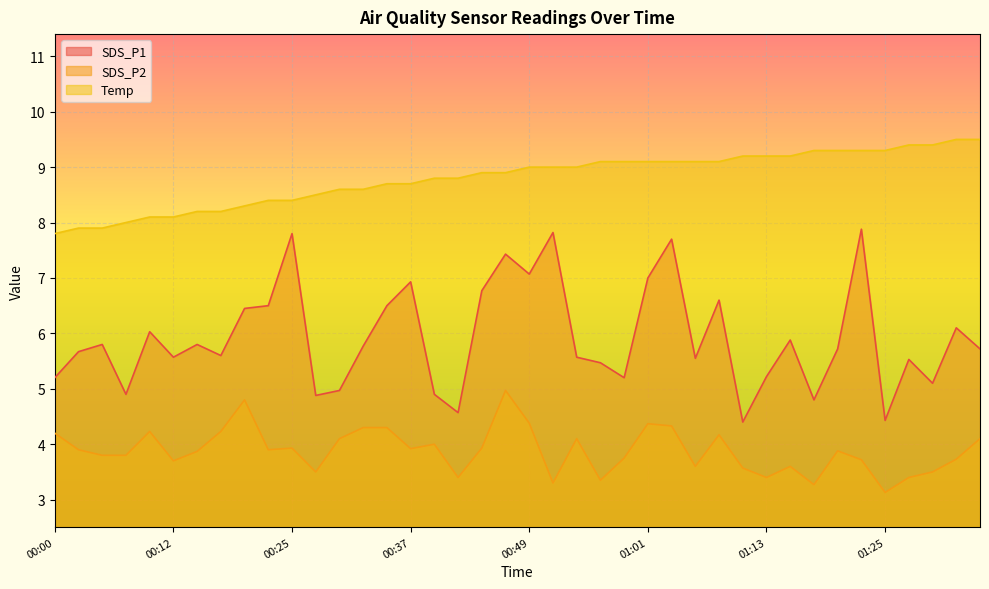

What is the difference between the maximum and minimum values in the SDS_P2 series?

1.8